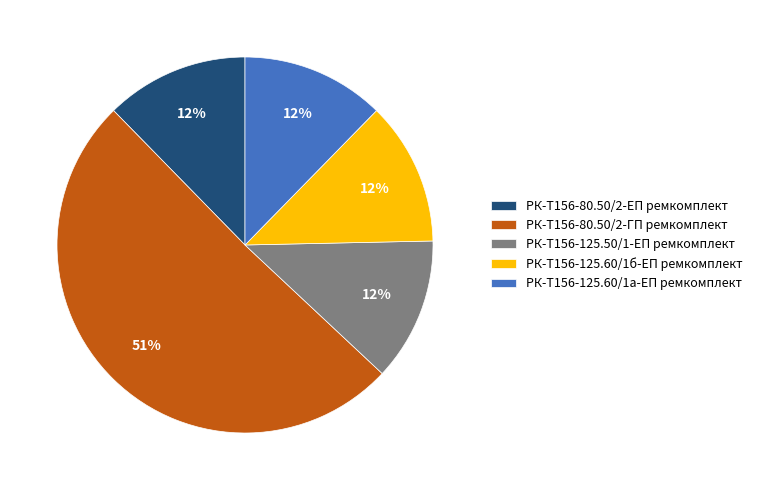

To the nearest percent, what portion does РК-Т156-125.60/1а-ЕП ремкомплект represent?

12%